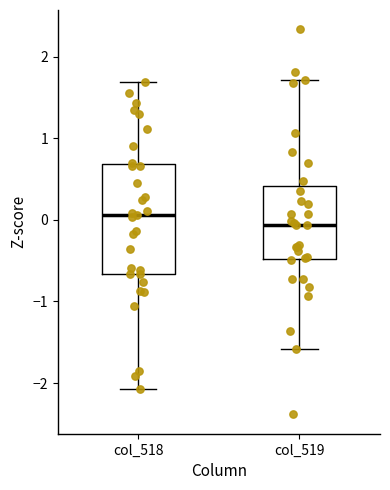

Reading left to right, read every box against the y-axis: the position of its median line, the range the box covers, and the ends of its whiskers. The values are not printed on the chart, so give them approximately, as read against the axis.

col_518: median 0.1, box -0.7 to 0.7, whiskers -2.1 to 1.7
col_519: median -0.1, box -0.5 to 0.4, whiskers -1.6 to 1.7